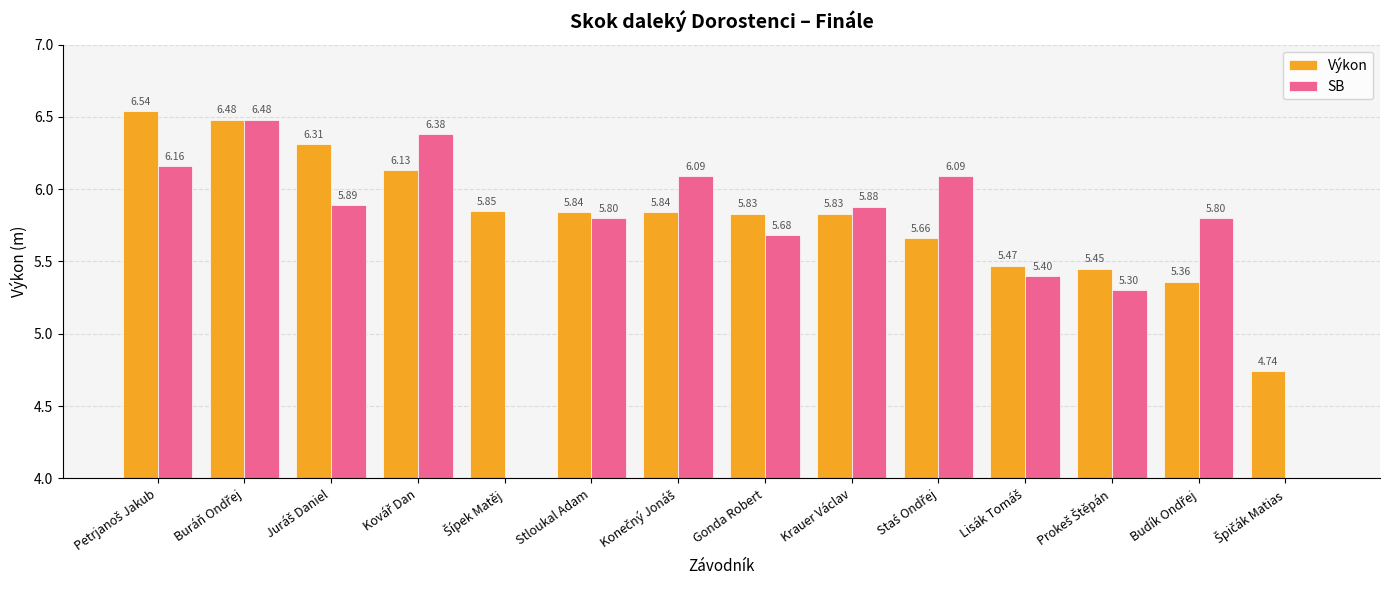

What is the difference between the SB values at Staś Ondřej and Krauer Václav?

0.2